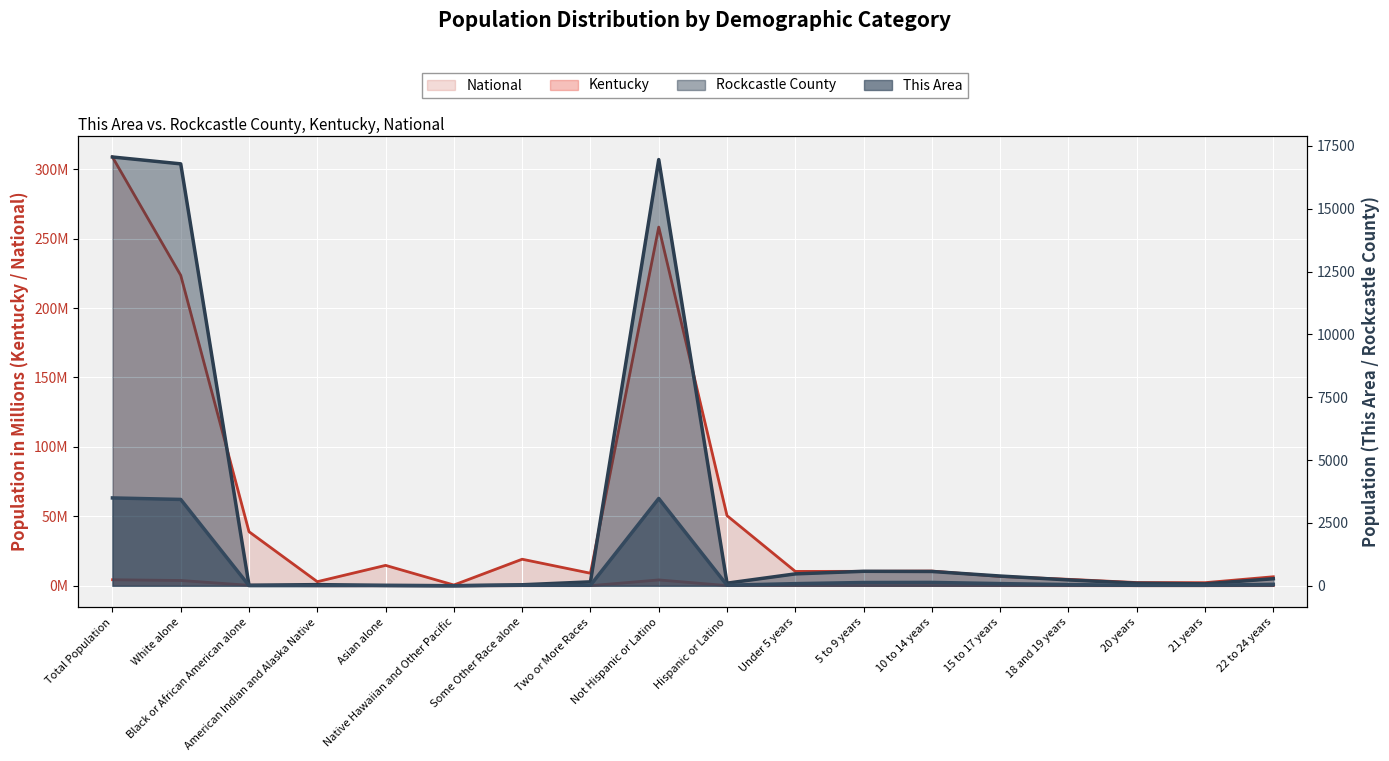

In Kentucky, how many points are higher than both neighbors (excluding endpoints)?

3